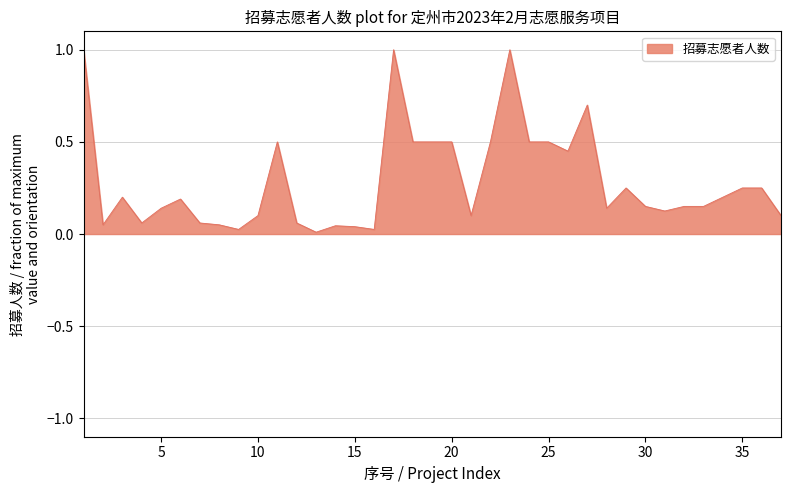

What is the maximum value shown in the chart?

1.0